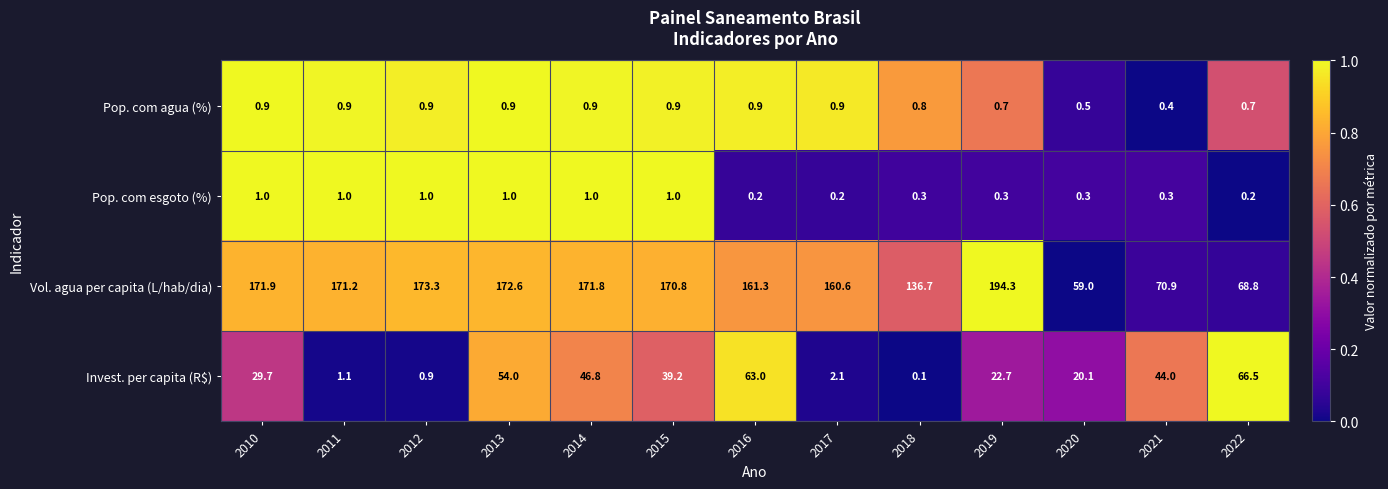

At 2013, list the series in order from largest to smallest.

Vol. agua per capita (L/hab/dia), Invest. per capita (R$), Pop. com esgoto (%), Pop. com agua (%)